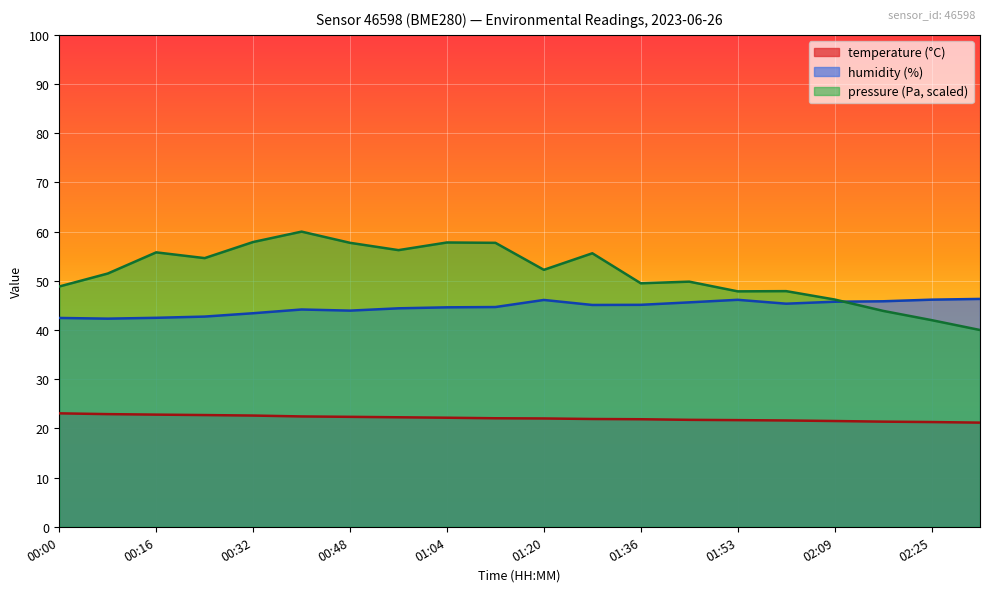

True or false: humidity and temperature intersect in this chart.

False